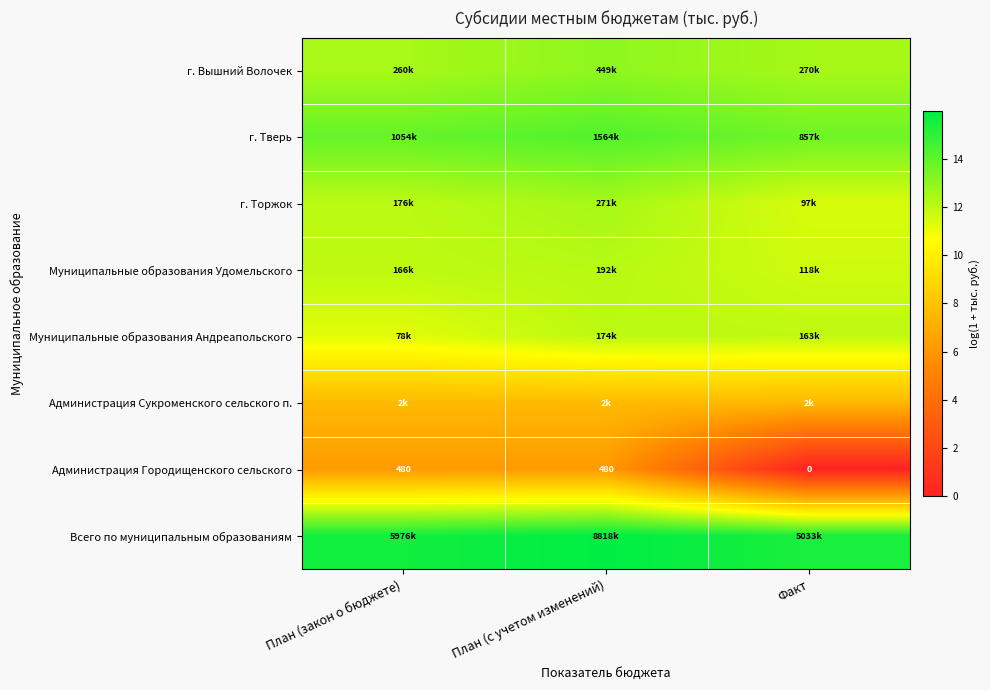

True or false: Муниципальные образования Андреапольского has a value of 19.9 at План (закон о бюджете).

False